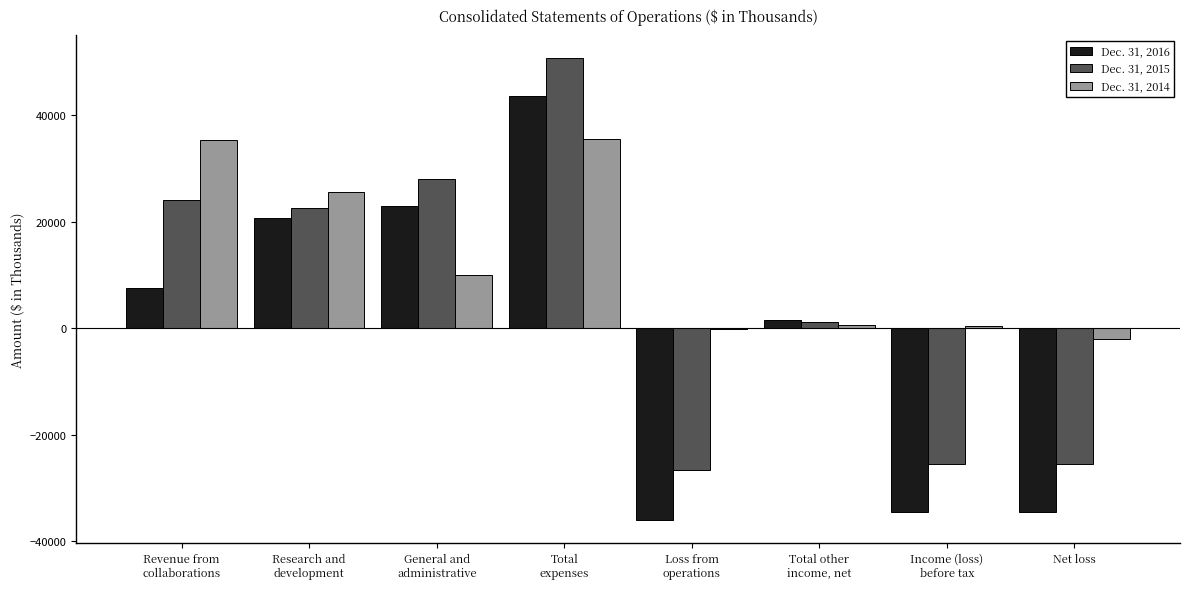

What is the greatest value displayed?

50623